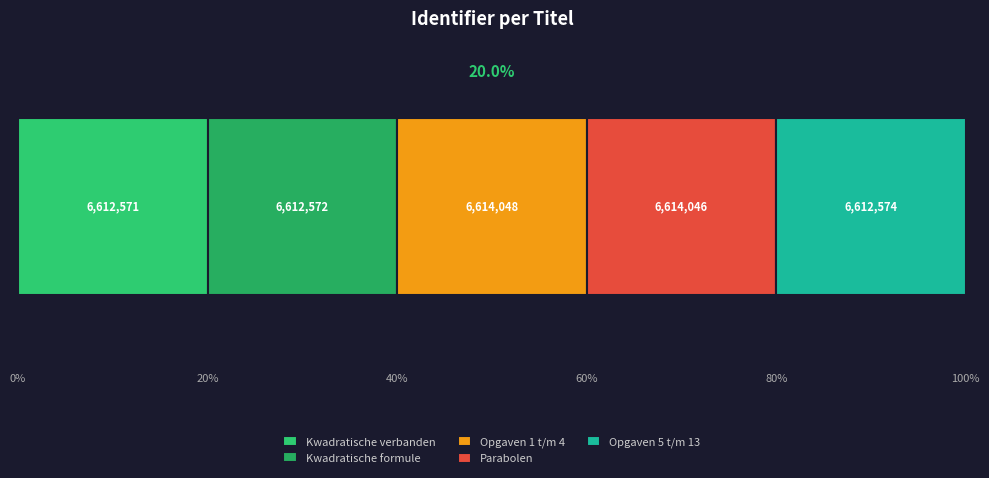

Reading right to left, list all the values displayed in this chart.

Opgaven 5 t/m 13=6612574	Parabolen=6614046	Opgaven 1 t/m 4=6614048	Kwadratische formule=6612572	Kwadratische verbanden=6612571